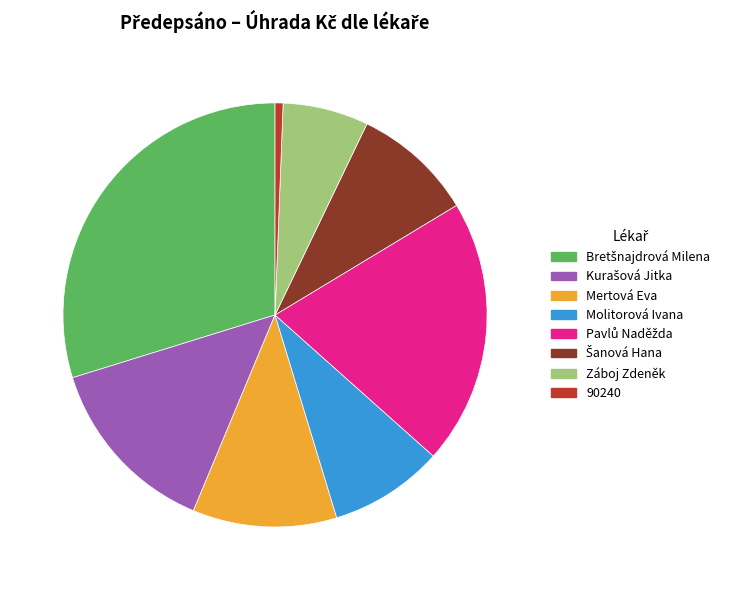

Does any single category account for the majority?

No